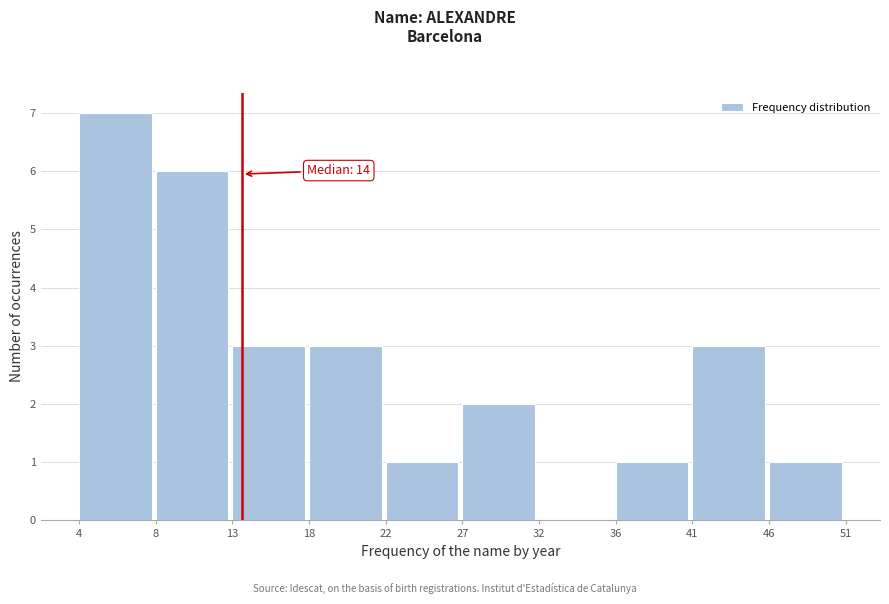

Reading left to right, list all the values displayed in this chart.

4=7	8=6	13=3	18=3	22=1	27=2	32=0	36=1	41=3	46=1